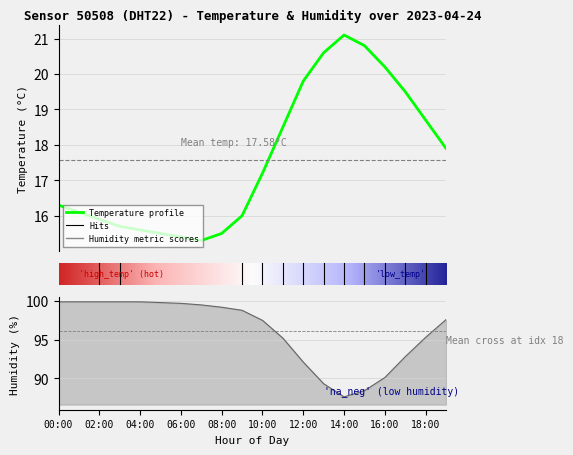

Is it true that temperature equals 12.2 at 15:00?

False